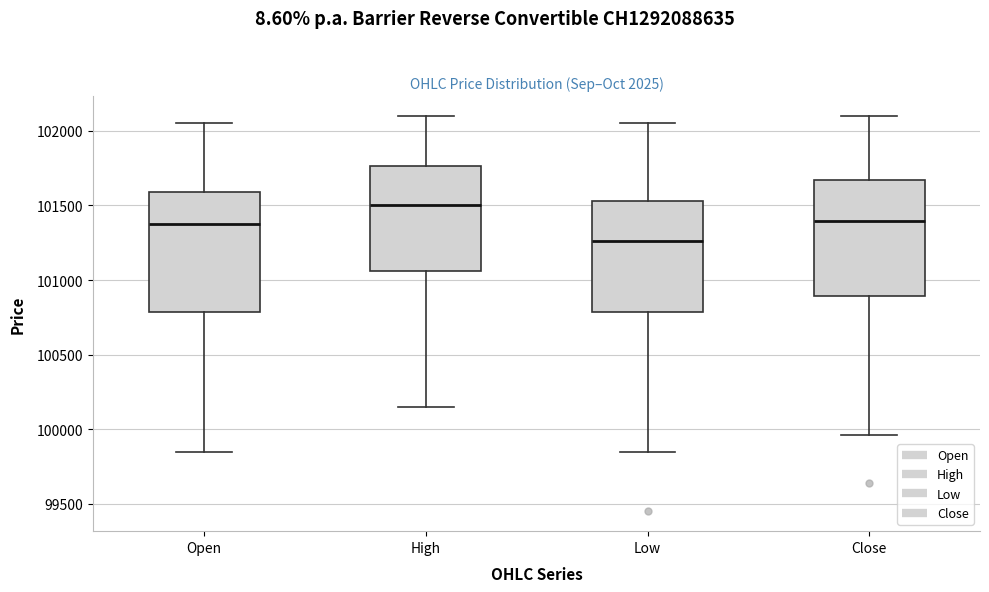

Where does the median line of the box for Close sit on the y-axis? The values are not printed on the chart, so give them approximately, as read against the axis.

101400